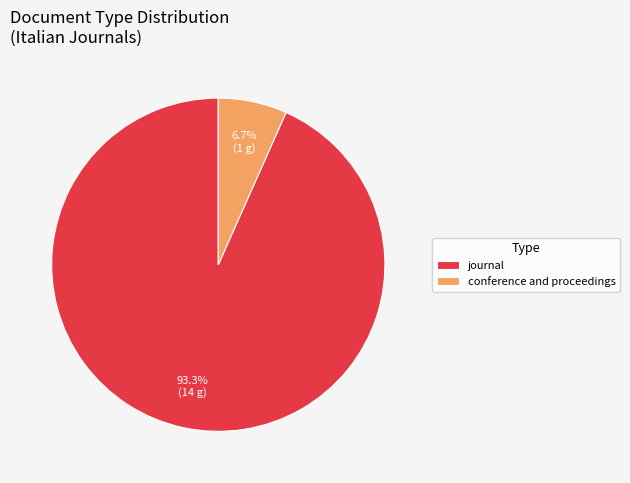

Rank the categories by value from lowest to highest.

conference and proceedings, journal